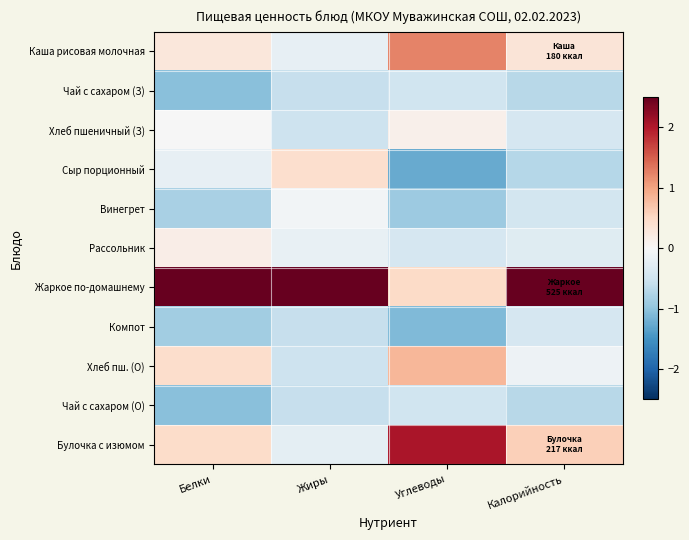

Which series changed the most between Белки and Углеводы?

Жаркое по-домашнему